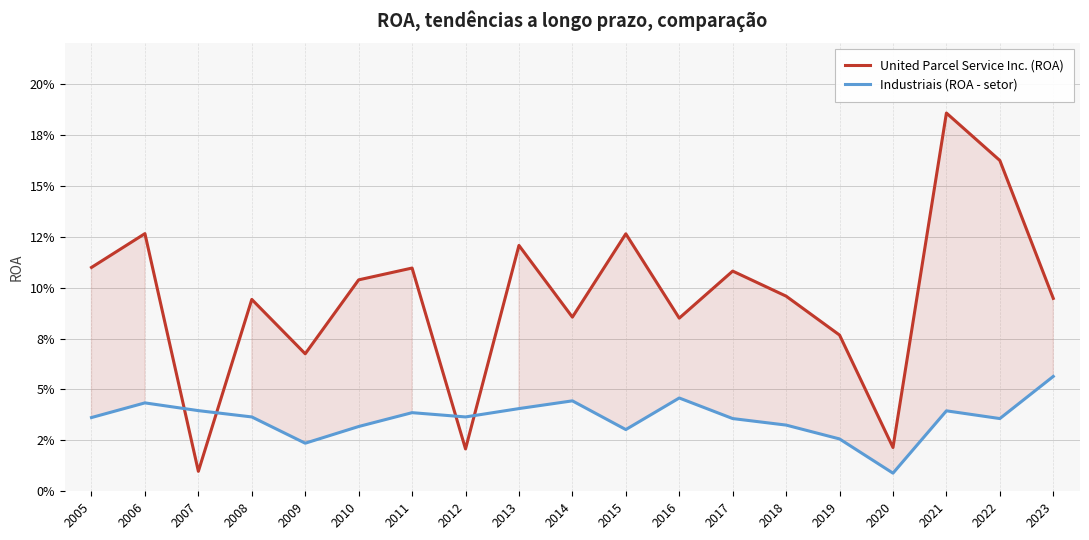

At which category does United Parcel Service Inc. (ROA) reach its first local peak?

2006